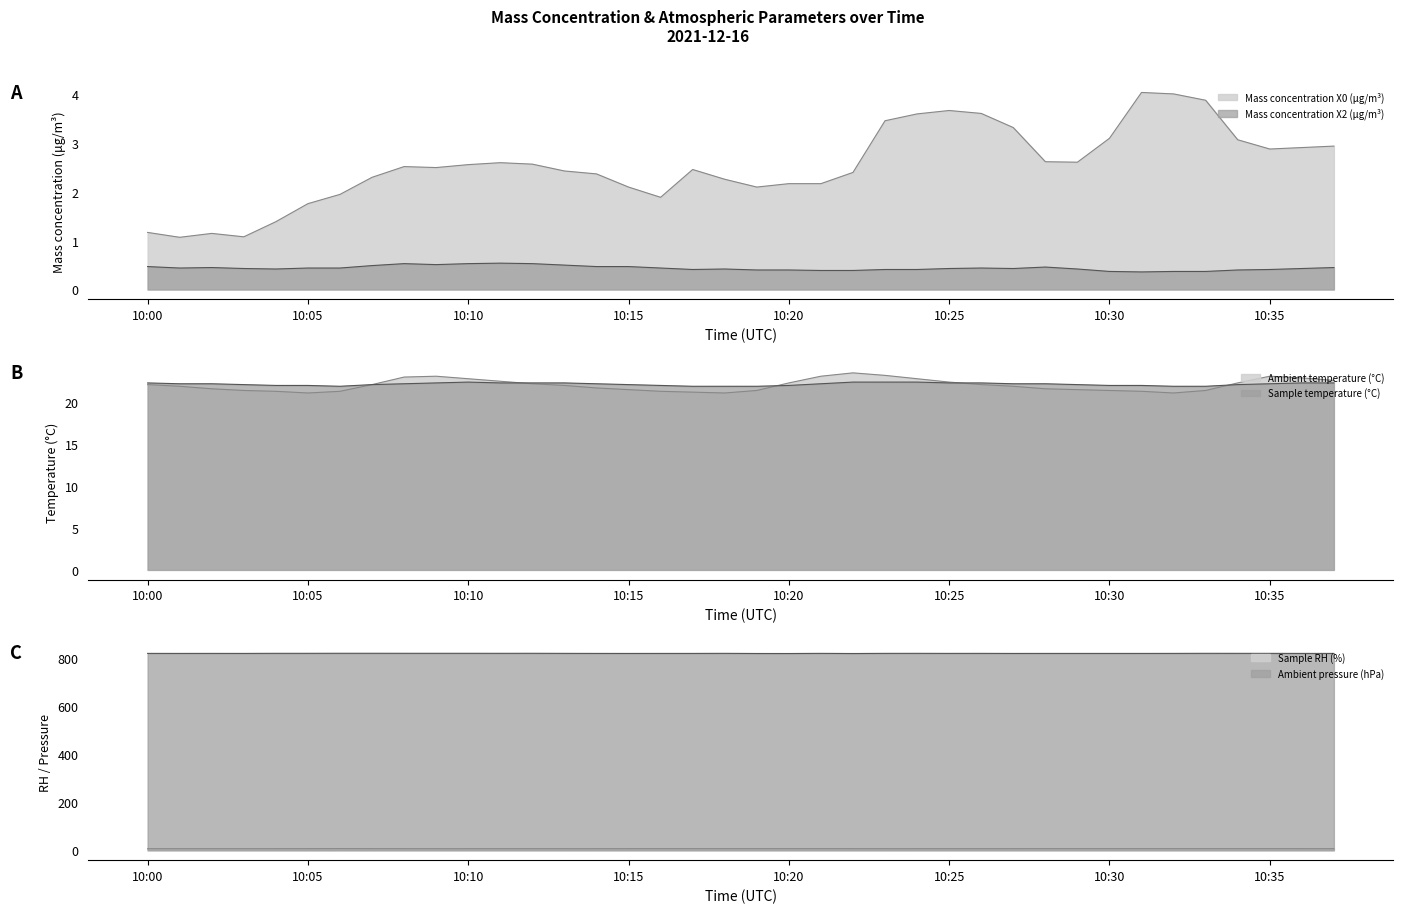

How many interior local peaks does the Ambient pressure (hPa) series have?

7